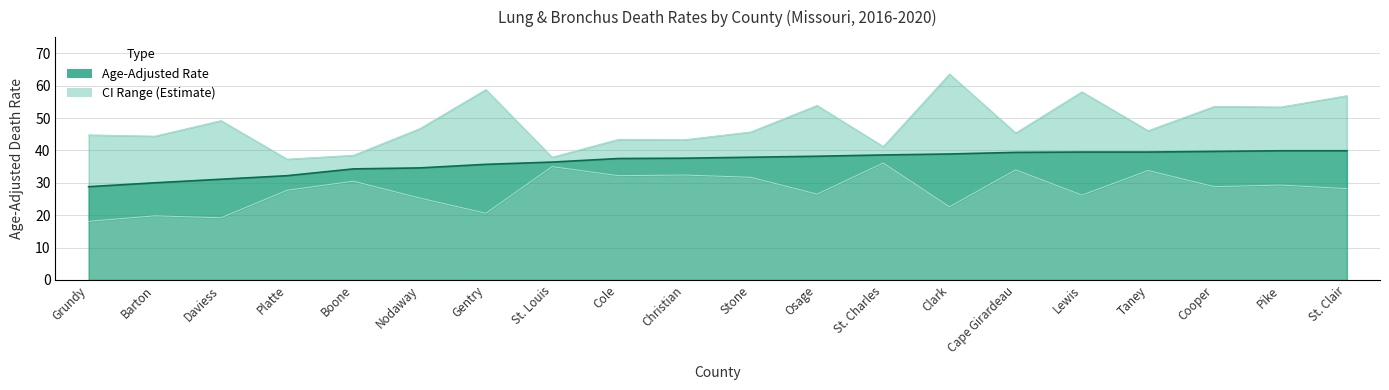

What is the sum of the Upper CI values at St. Louis and Barton?

82.3